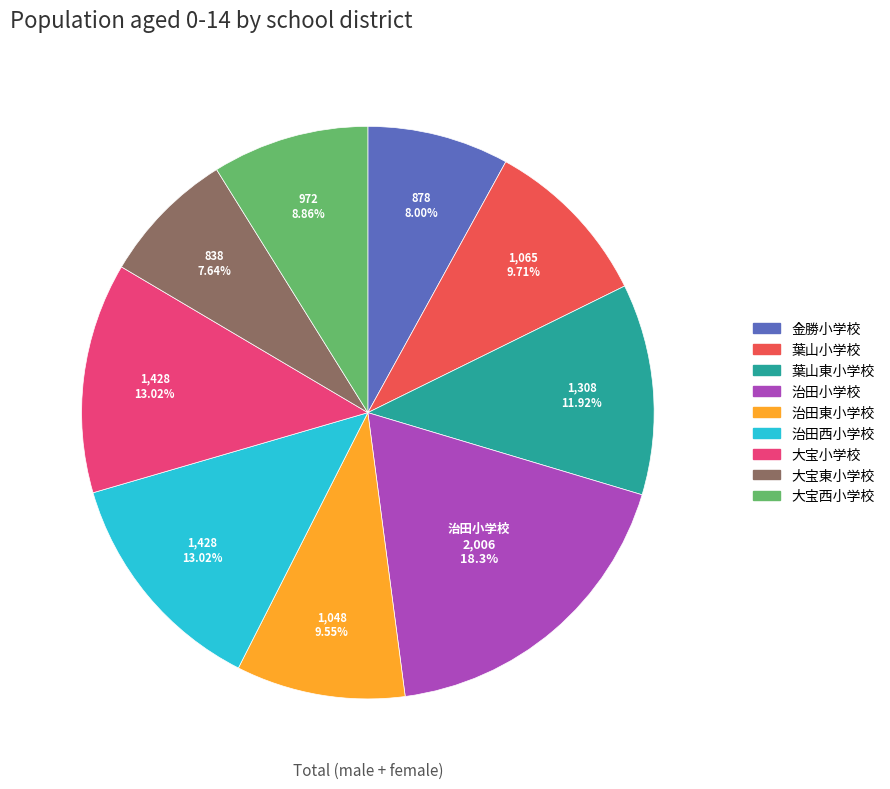

Does 治田東小学校 represent more than half of the total?

No